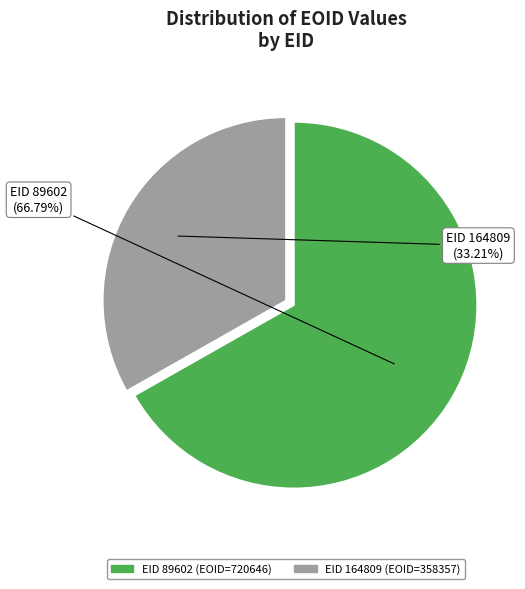

Does any single category account for the majority?

Yes